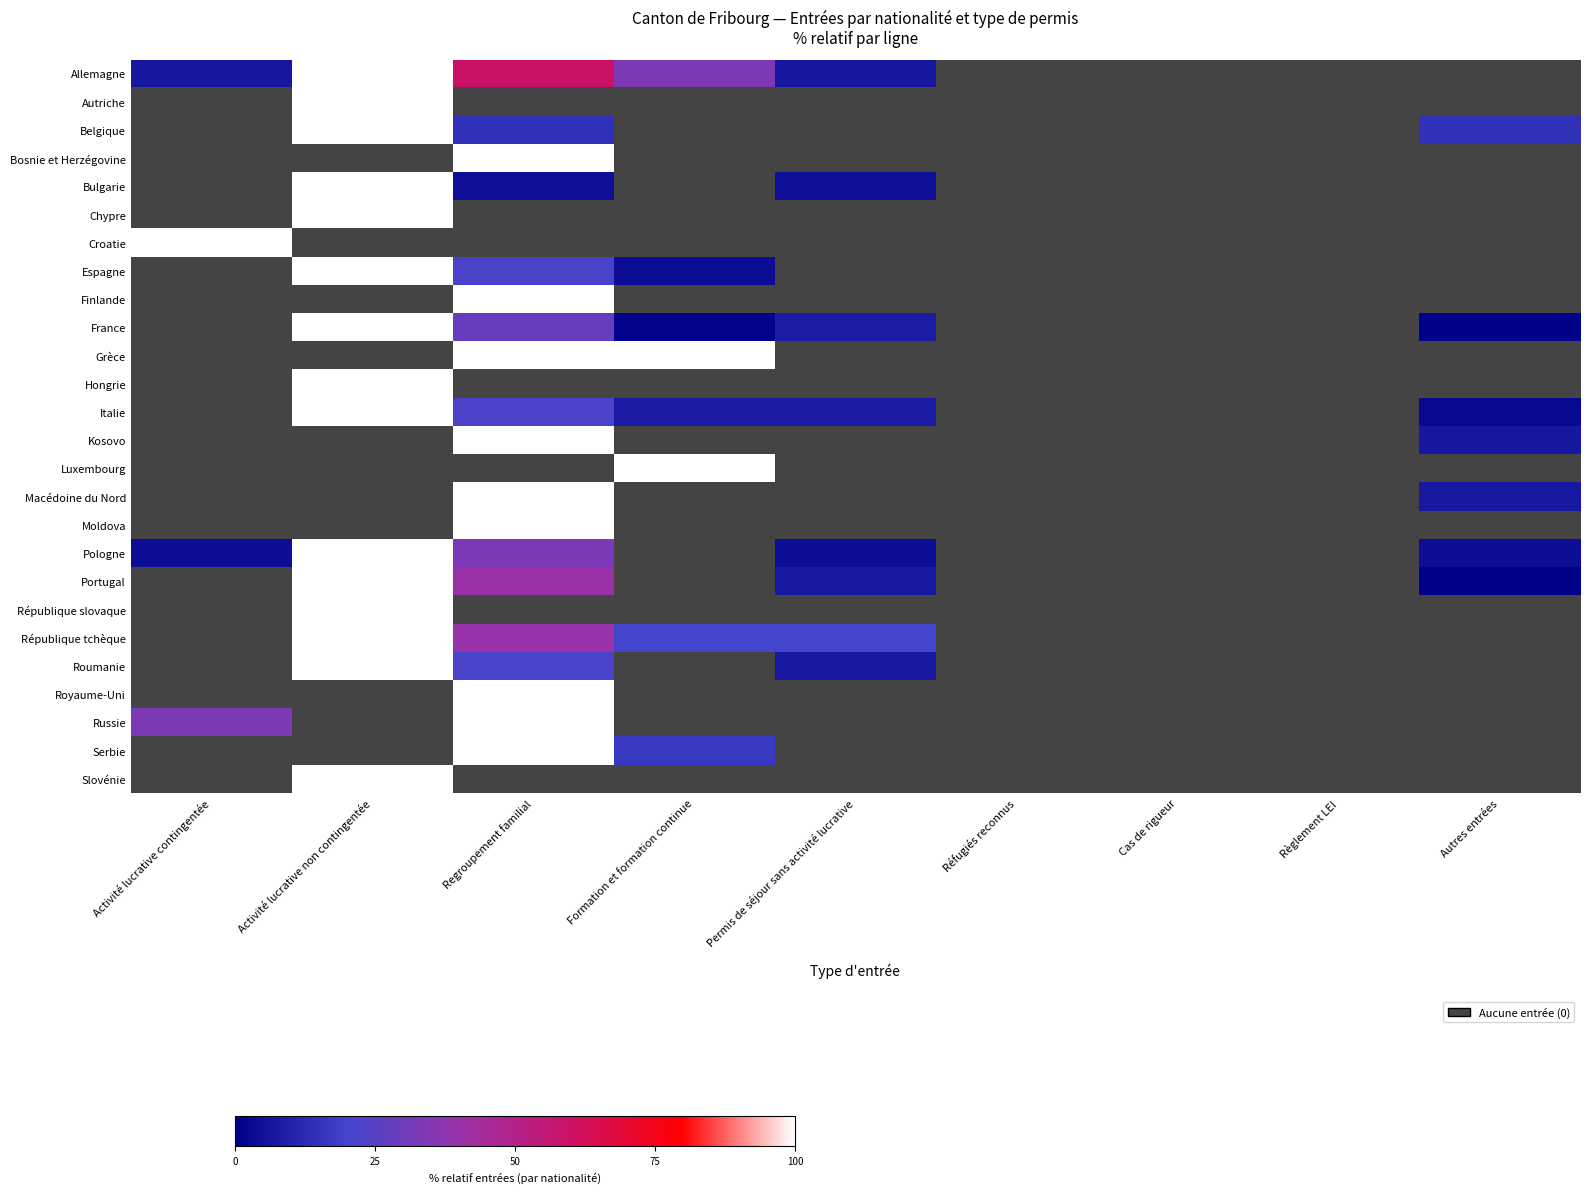

How many series are shown in this chart?

26